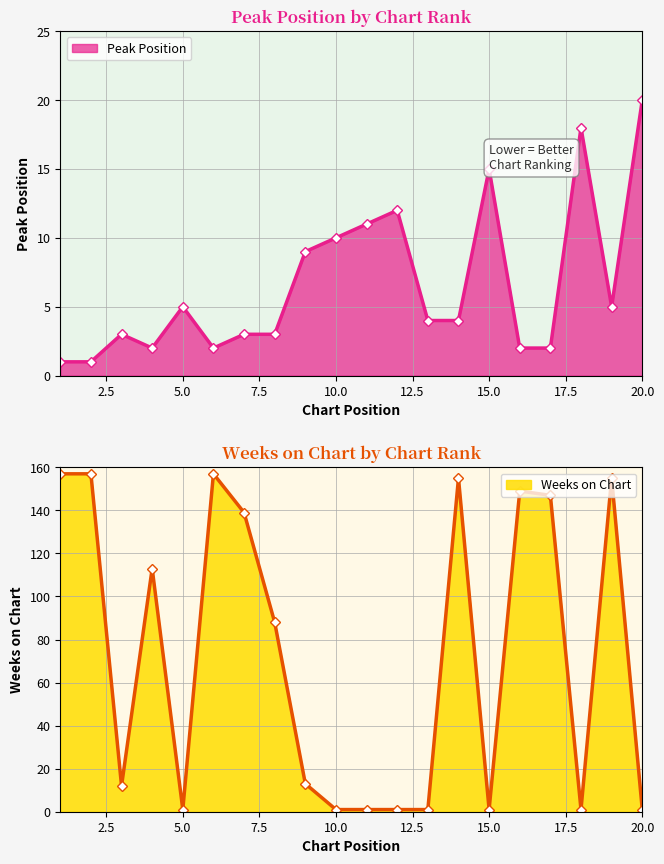

Between which two adjacent categories do Weeks on Chart and Peak Position first intersect?

4 and 5